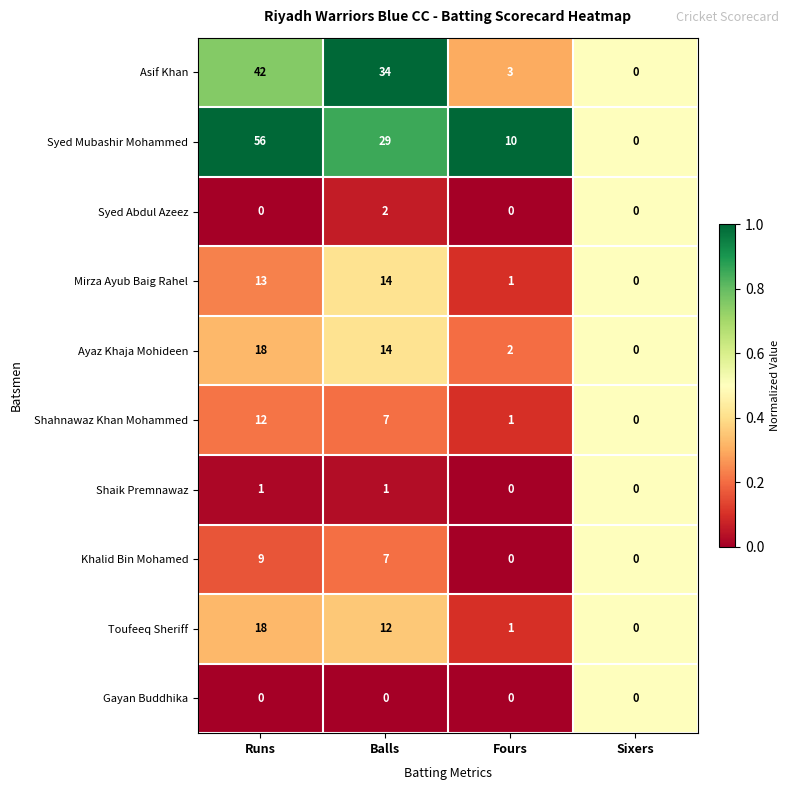

The Khalid Bin Mohamed series shows 0 at Fours. True or false?

True